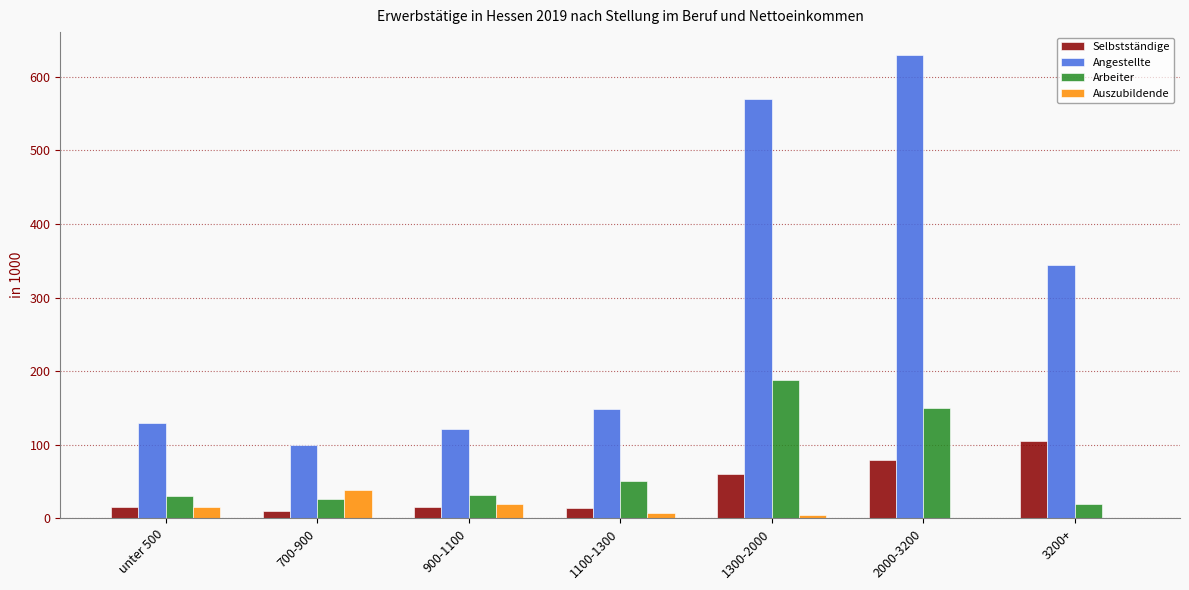

Is the value of Angestellte at 700-900 greater than the value of Auszubildende at 900-1100?

Yes